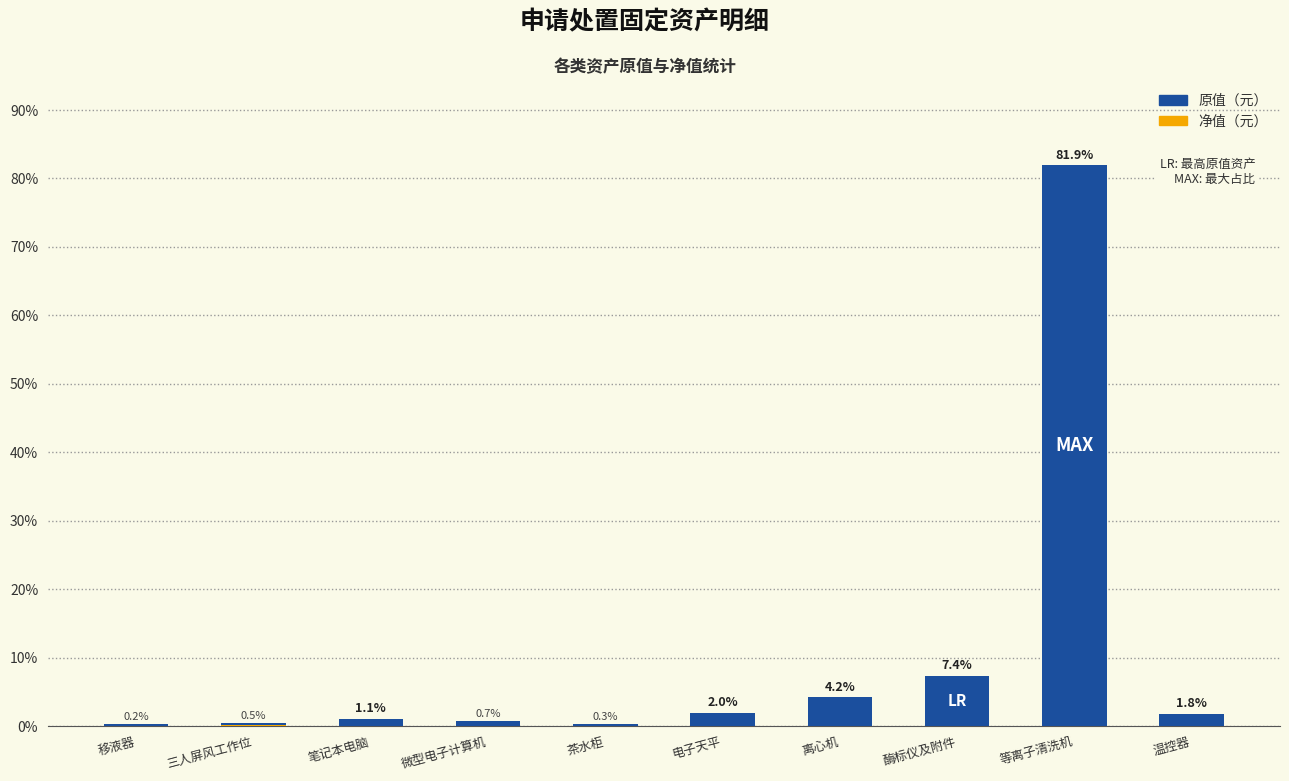

Reading right to left, list all the values displayed in this chart.

原值（元）: 1.8	81.9	7.4	4.2	2.0	0.3	0.7	1.1	0.5	0.2
净值（元）: 0.0	0.0	0.0	0.0	0.0	0.0	0.0	0.0	0.1	0.0